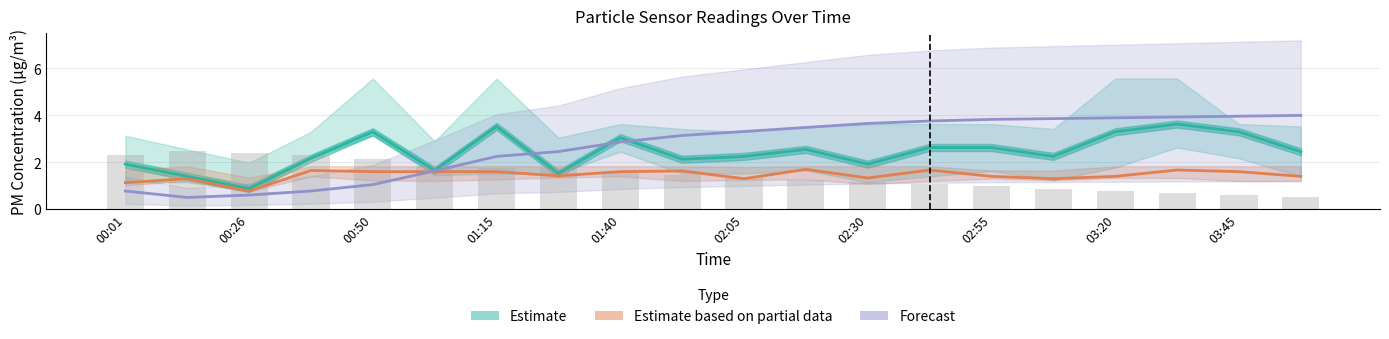

Reading left to right, extract all data points from this chart.

SDS_P1_mid: 1.9	1.4	0.9	2.2	3.3	1.6	3.5	1.5	3.0	2.1	2.2	2.5	1.9	2.6	2.6	2.2	3.3	3.6	3.3	2.5
SDS_P2_mid: 1.1	1.3	0.8	1.6	1.6	1.6	1.6	1.4	1.6	1.6	1.3	1.7	1.3	1.7	1.4	1.3	1.4	1.7	1.6	1.4
Temp: 2.3	2.5	2.4	2.3	2.1	1.8	1.7	1.7	1.5	1.5	1.4	1.3	1.2	1.1	1.0	0.9	0.8	0.7	0.6	0.5
Humidity: 0.8	0.5	0.6	0.8	1.0	1.6	2.3	2.5	2.9	3.1	3.3	3.5	3.7	3.8	3.8	3.9	3.9	3.9	4.0	4.0